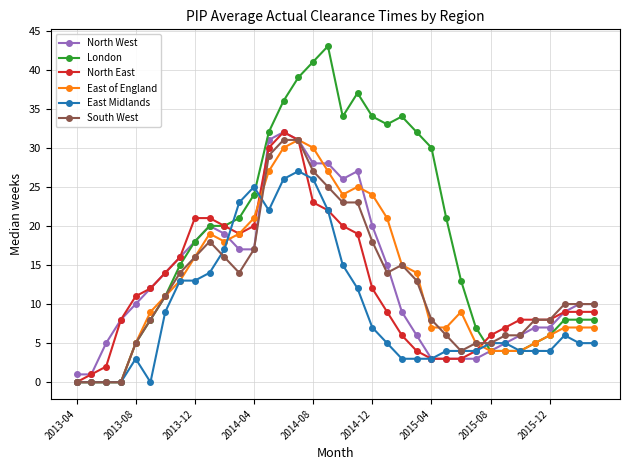

Count the number of data series in this chart.

6